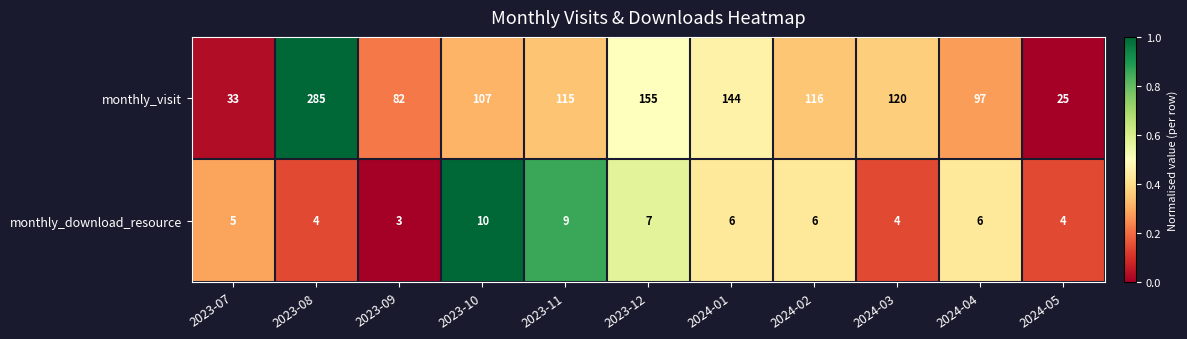

Which series has the largest total across all categories?

monthly_visit